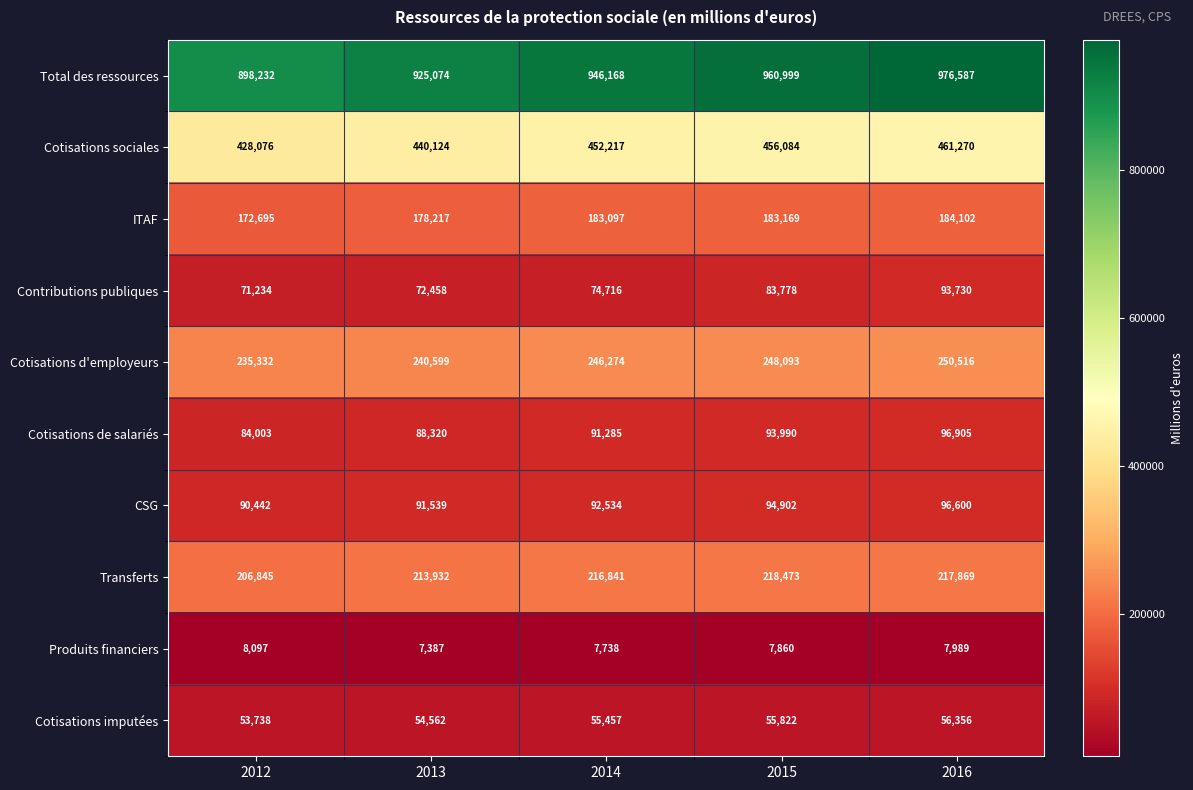

What value does the Produits financiers series have at 2016?

7989